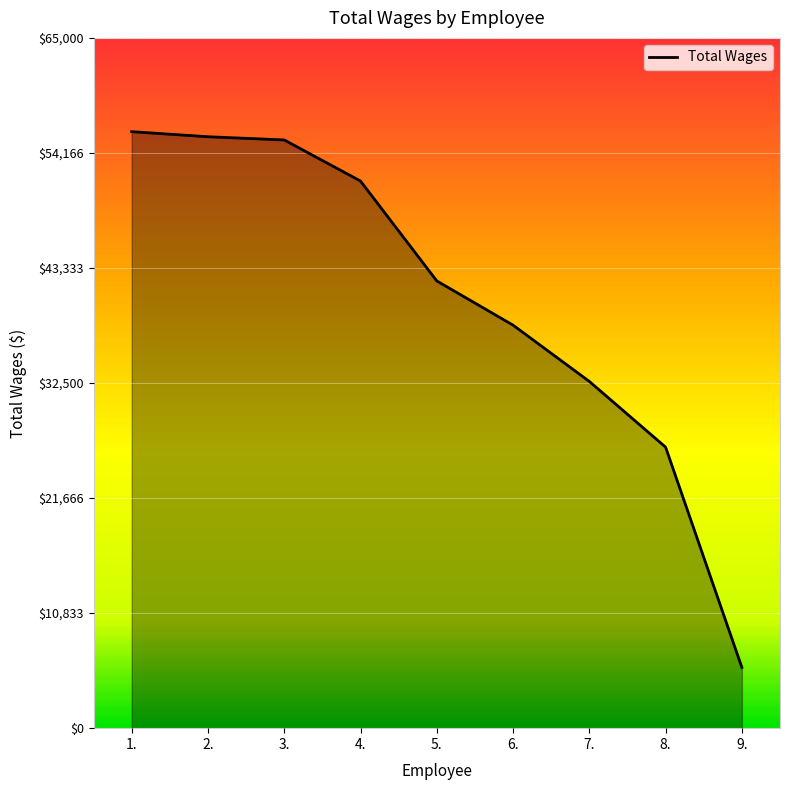

What is the difference between the maximum and minimum values?

50452